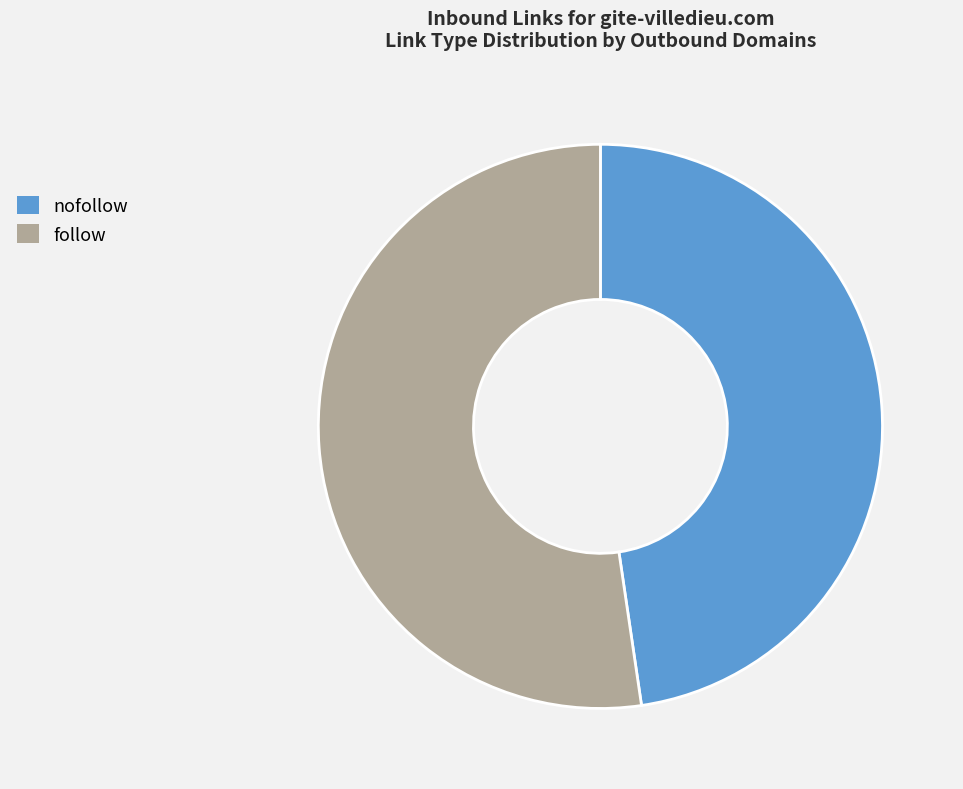

Count the number of slices in the pie.

2